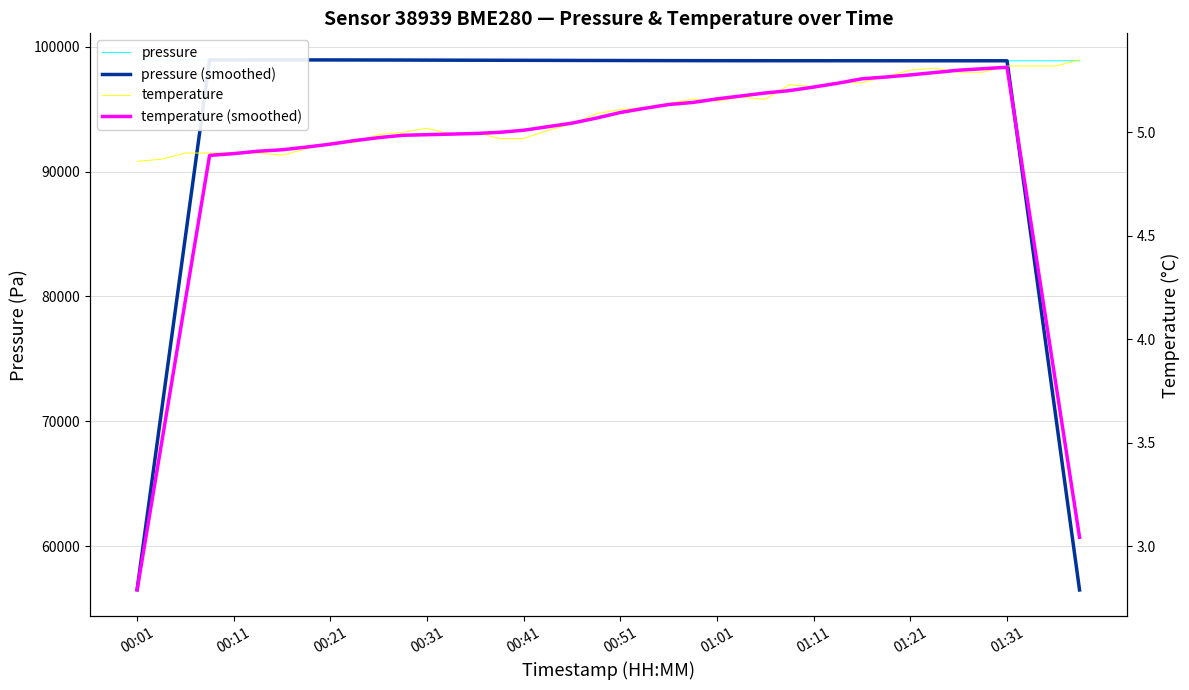

What is the label of the 9th point from the left?

00:21